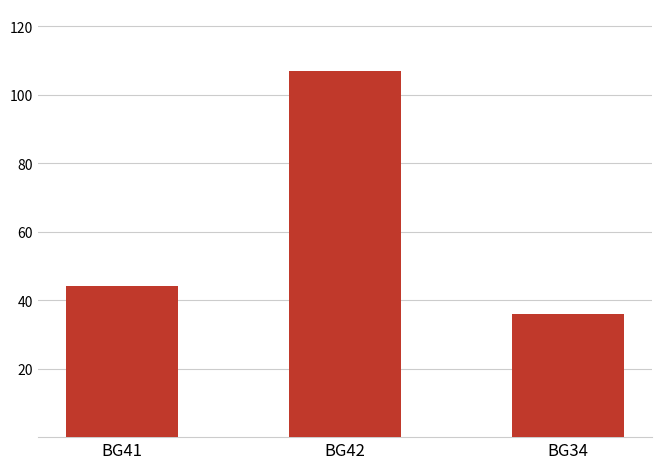

What is the average value?

62